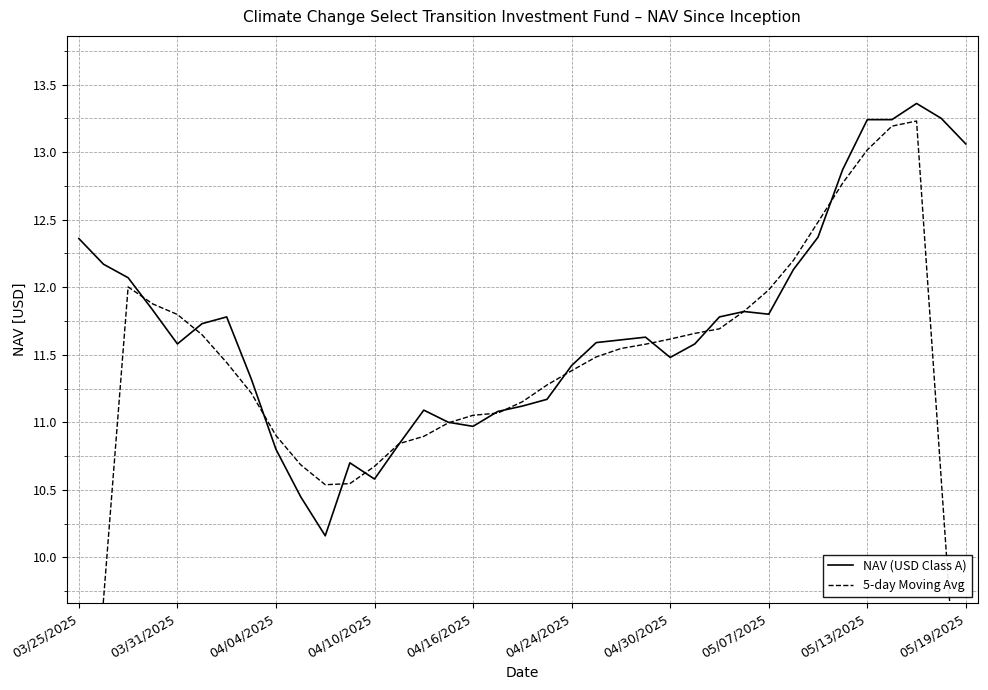

How many values in the 5-day Moving Avg series exceed 11?

25